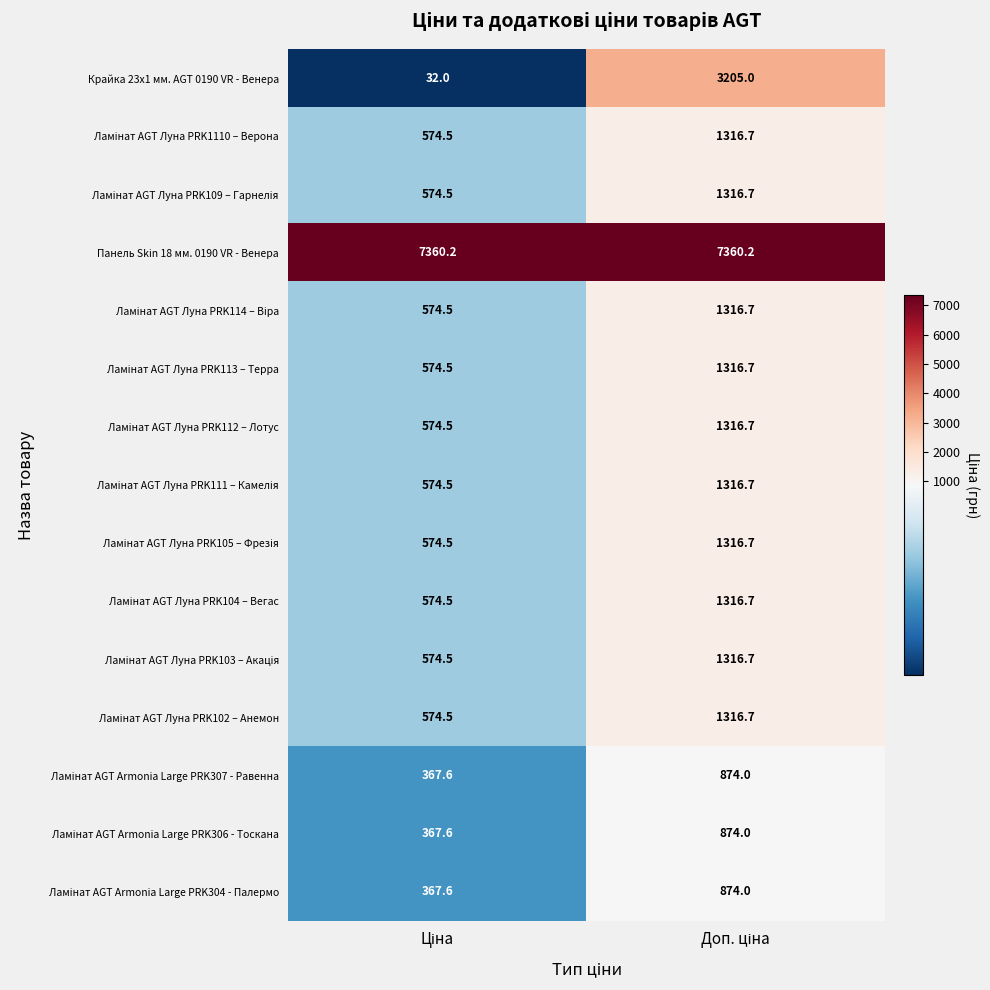

Which series has the largest range (max minus min)?

Крайка 23x1 мм. AGT 0190 VR - Венера